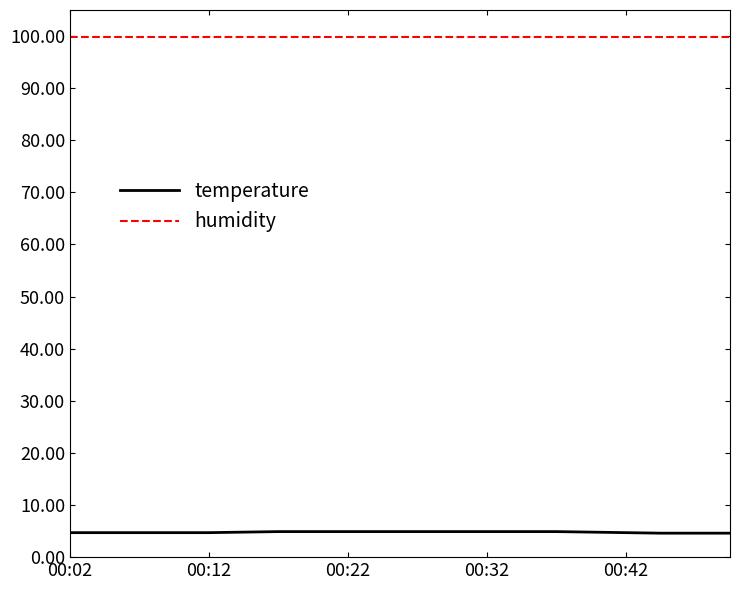

True or false: temperature and humidity cross at least once.

False